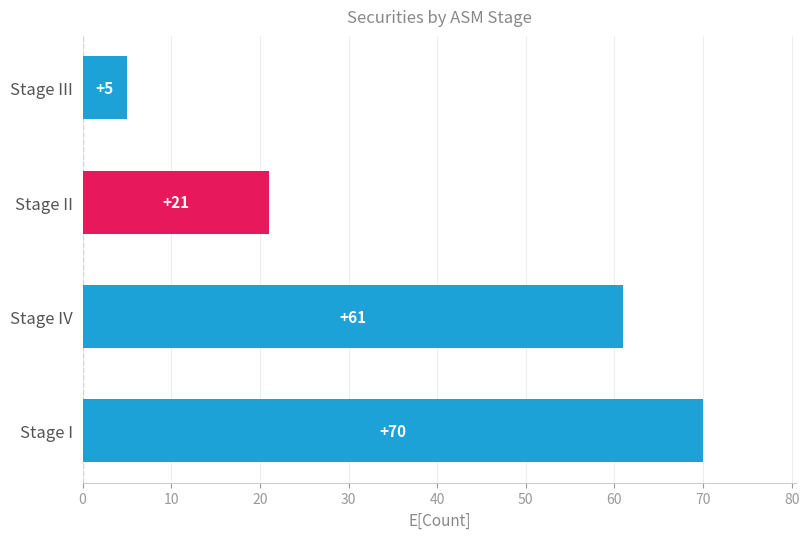

Which has a higher value, Stage IV or Stage III?

Stage IV